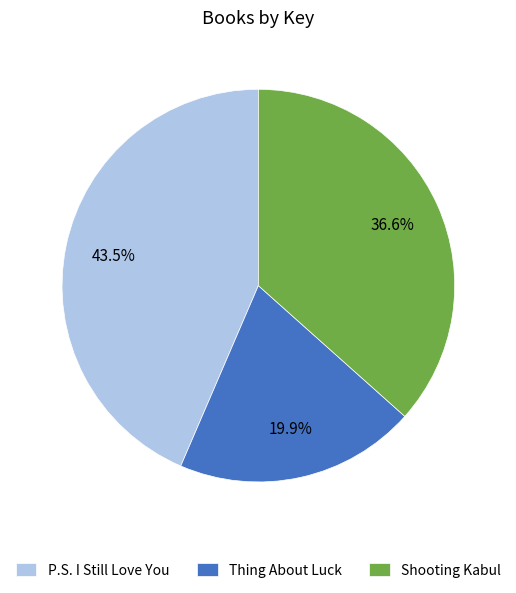

Which slice is the largest?

P.S. I Still Love You